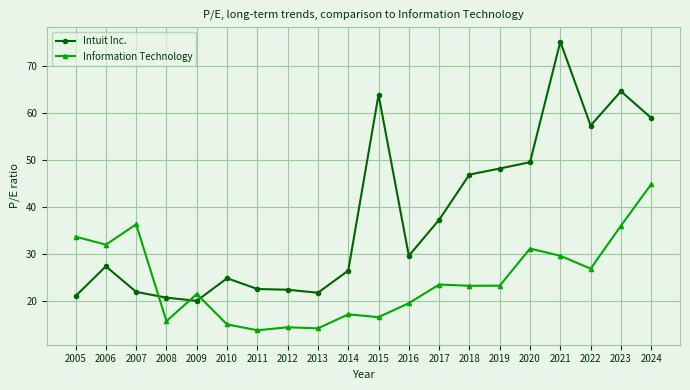

What value does the Information Technology series have at 2019?

23.2